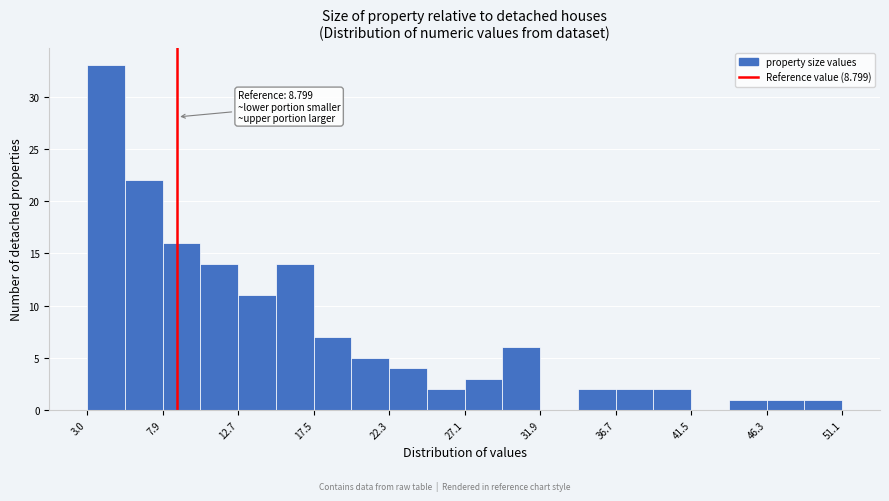

Over which range of the x-axis is the bar tallest?

3.0 to 5.5